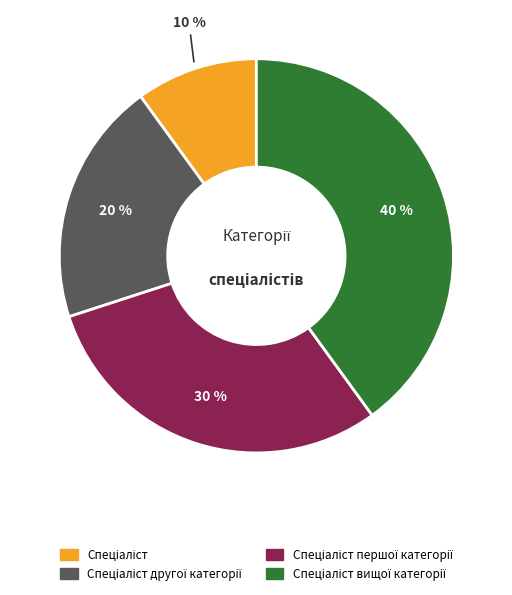

Does any single category account for the majority?

No